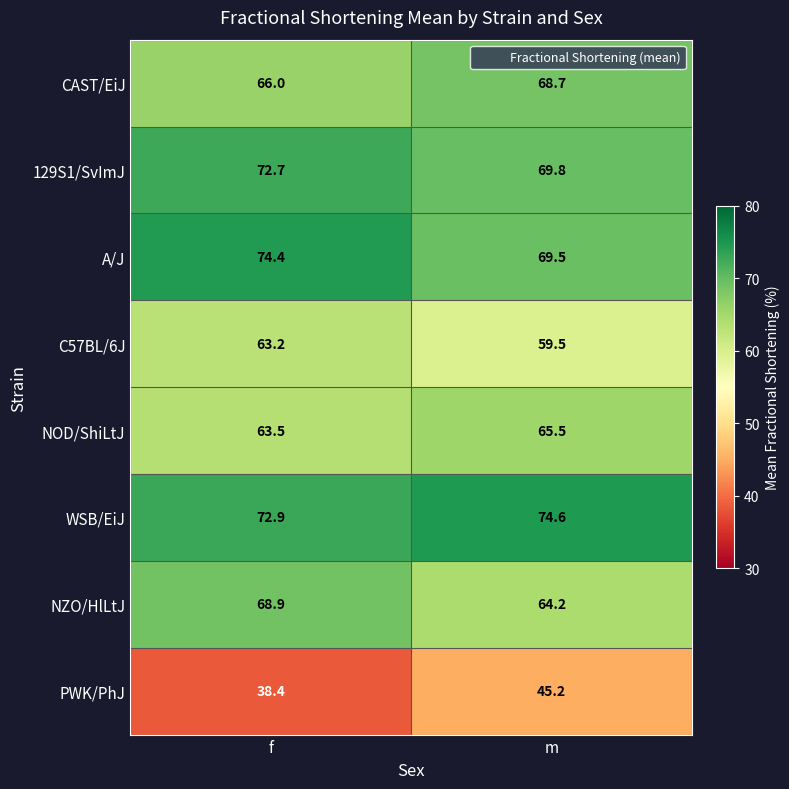

What is the difference between the NZO/HlLtJ values at f and m?

4.7